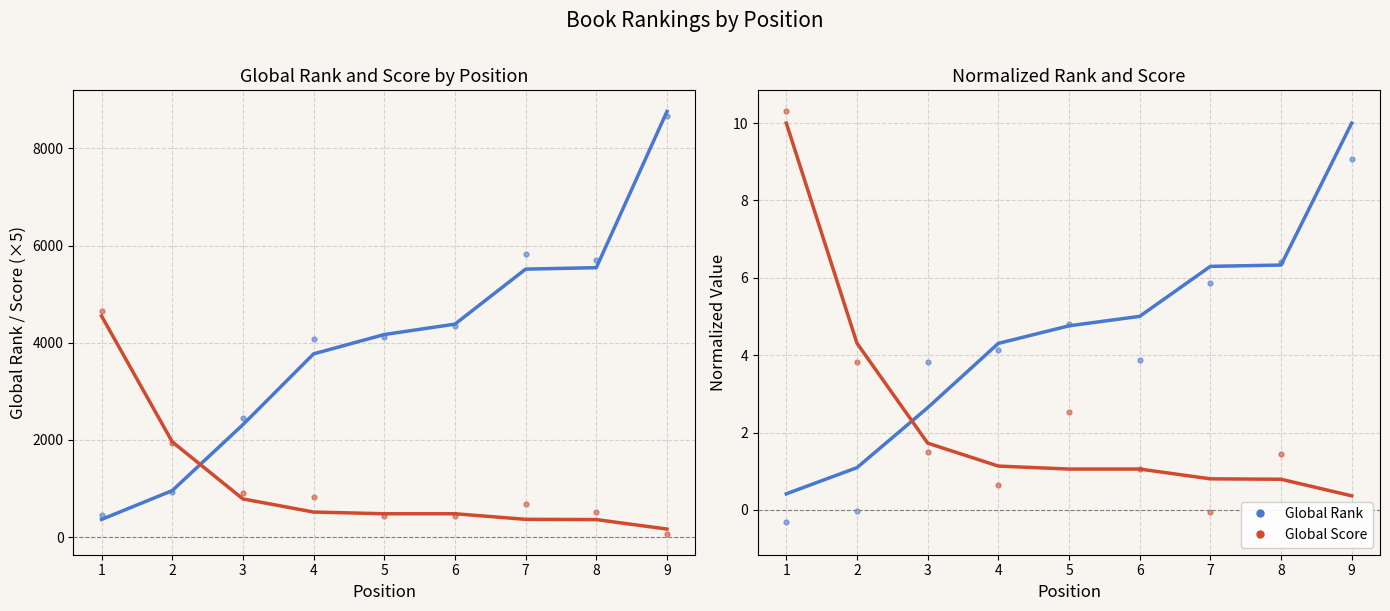

Which series contains the lowest Y value?

Global Score